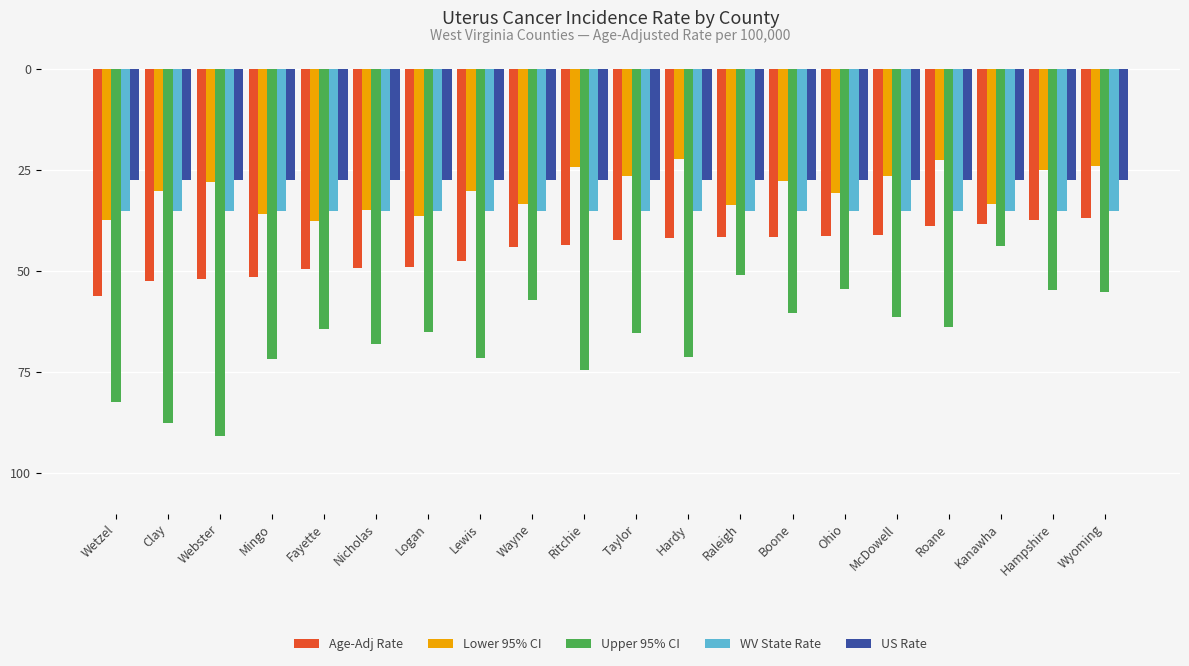

Does the chart contain any negative values?

Yes